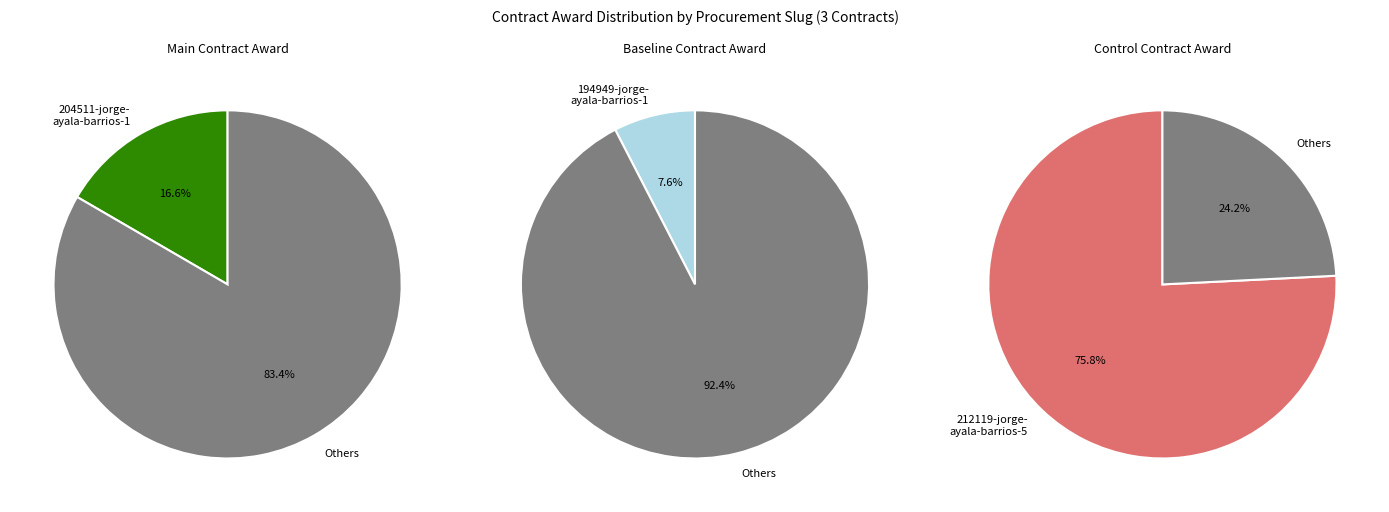

What is the majority slice?

212119-jorge-ayala-barrios-5